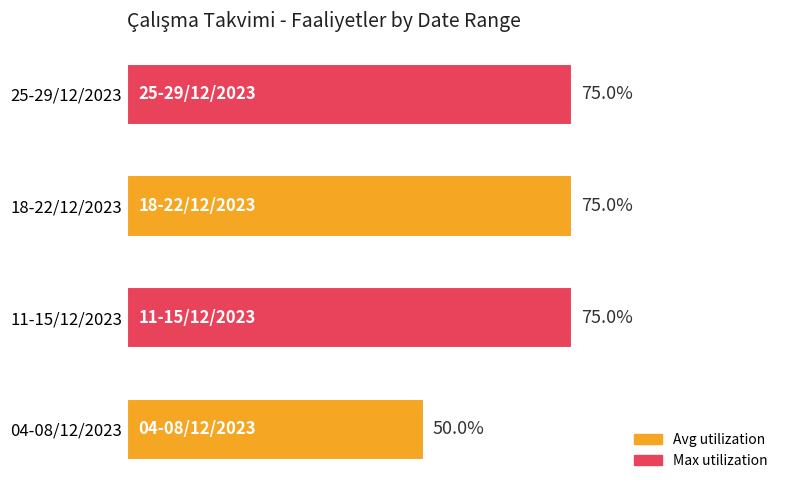

Between 04-08/12/2023 and 25-29/12/2023, which is larger?

25-29/12/2023